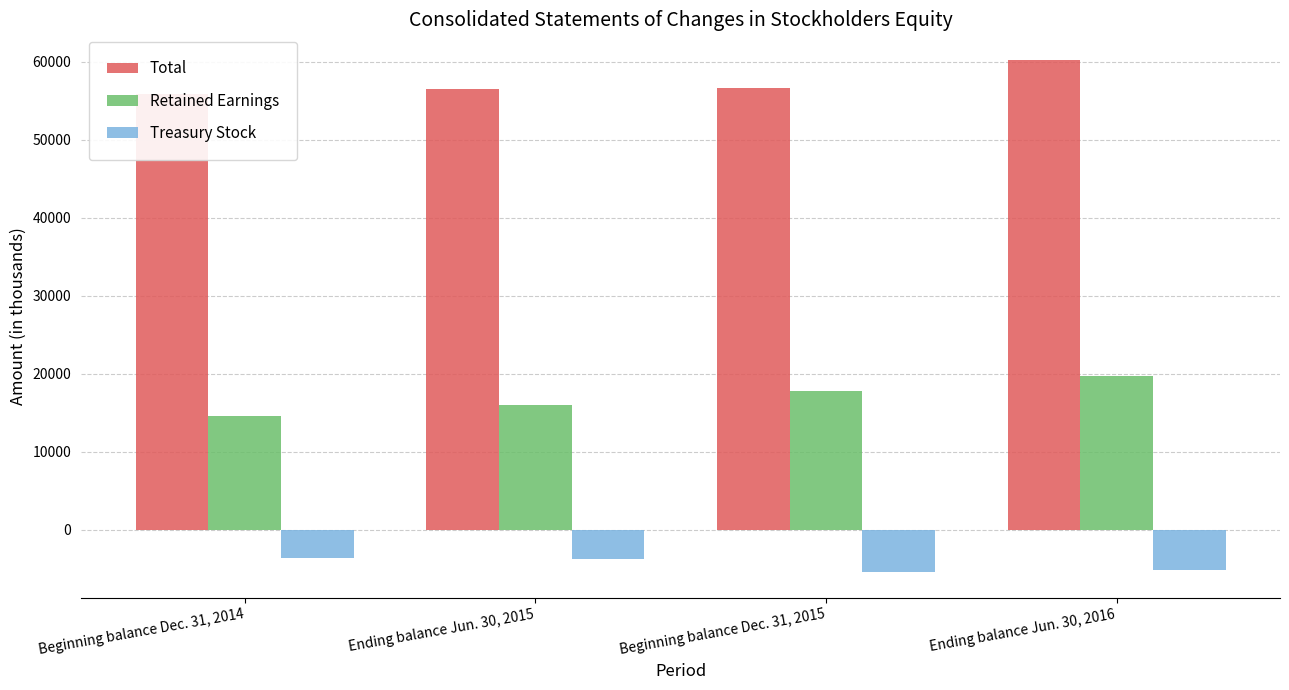

The Retained Earnings series shows 11600 at Ending balance Jun. 30, 2016. True or false?

False